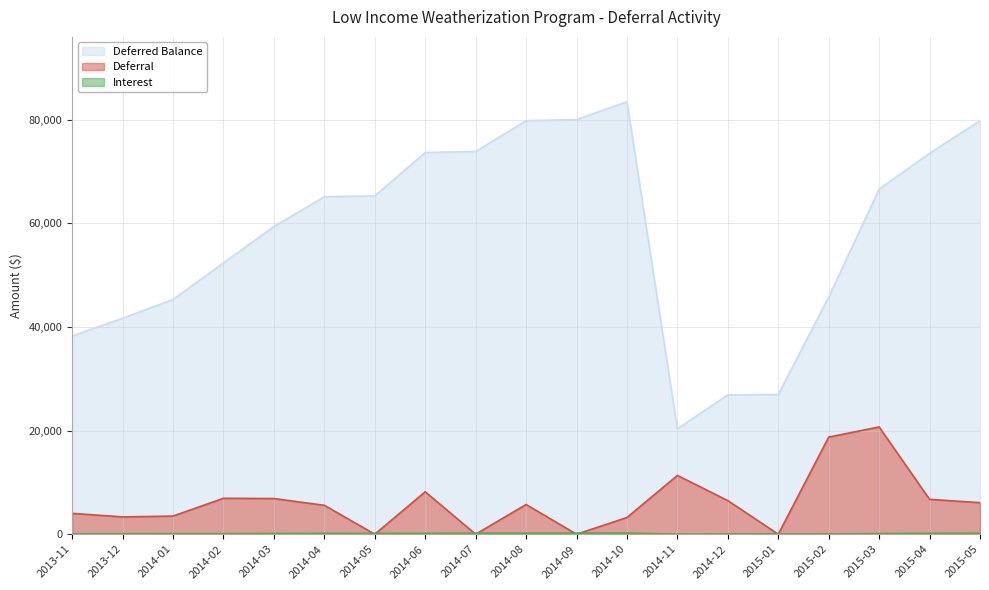

Reading left to right, transcribe all the data shown in this chart.

Deferred Balance: 38245.4	41692.4	45308.4	52358.6	59389.3	65126.3	65306.0	73668.9	73872.2	79809.4	80022.6	83463.6	20354.3	26895.3	26969.5	45780.8	66613.3	73521.9	79815.7
Deferral: 4026.5	3341.4	3500.9	6937.3	6886.1	5578.4	0.0	8188.4	0.0	5733.3	0.0	3220.1	11345.7	6484.8	0.0	18744.1	20706.1	6730.6	6090.9
Interest: 91.2	105.6	115.1	113.0	144.5	158.6	179.8	174.4	203.3	203.9	213.2	220.9	24.0	56.2	74.2	67.2	126.4	177.9	202.9